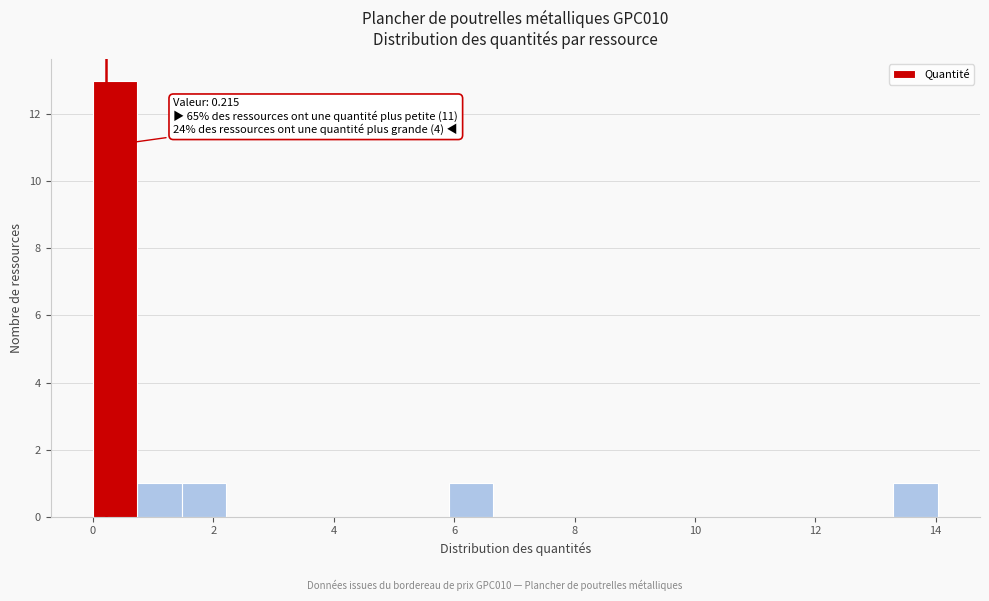

Around what value on the x-axis is the tallest bar? Give the approximate position of its centre, as read against the axis.

0.4